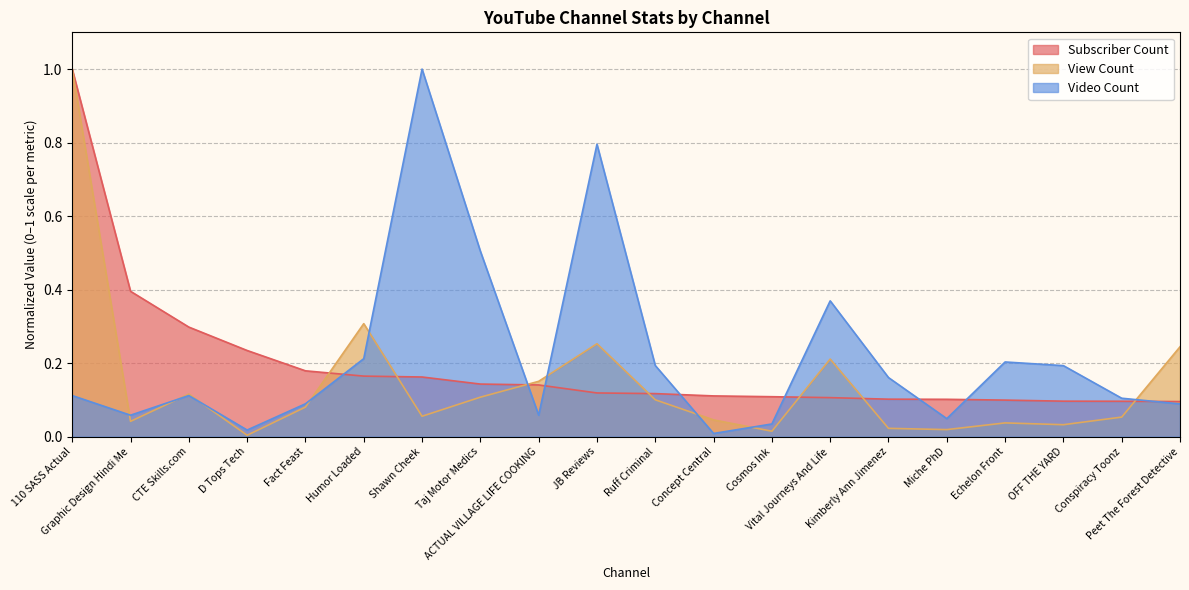

How many lines are shown in the chart?

3